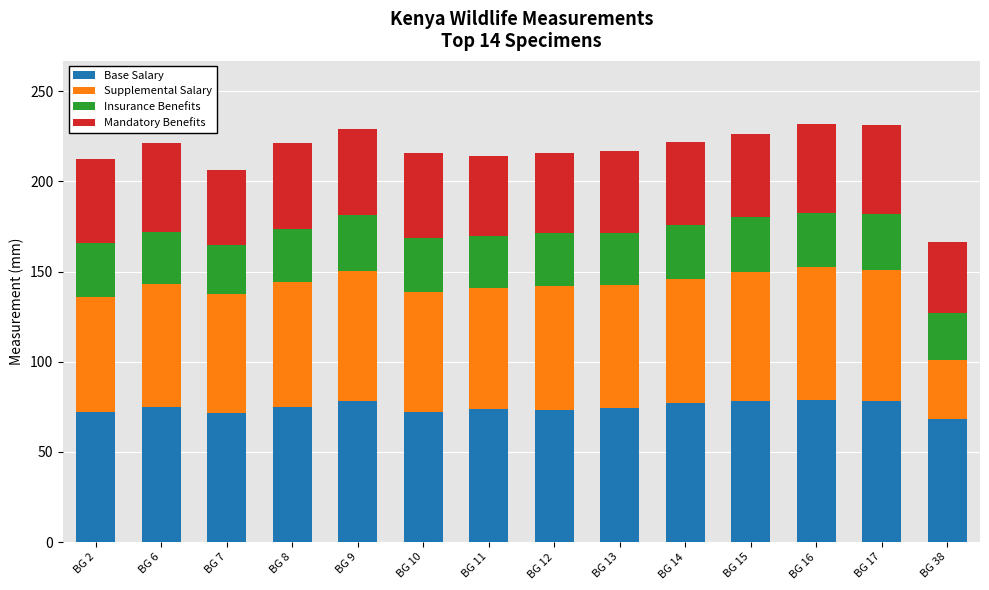

What is the maximum value for Base Salary?

79.0